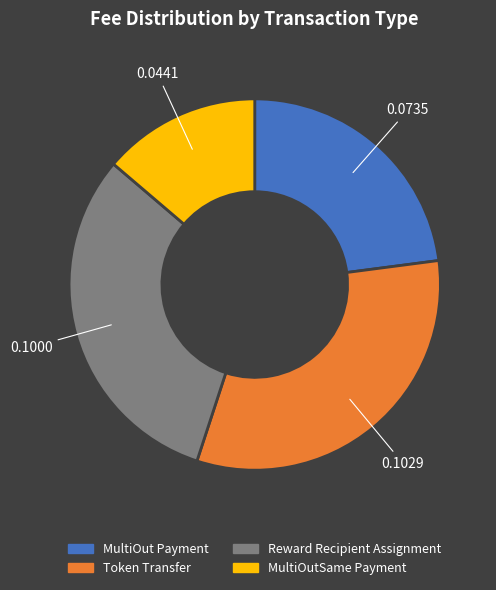

Which category has the biggest portion of the pie?

Token Transfer